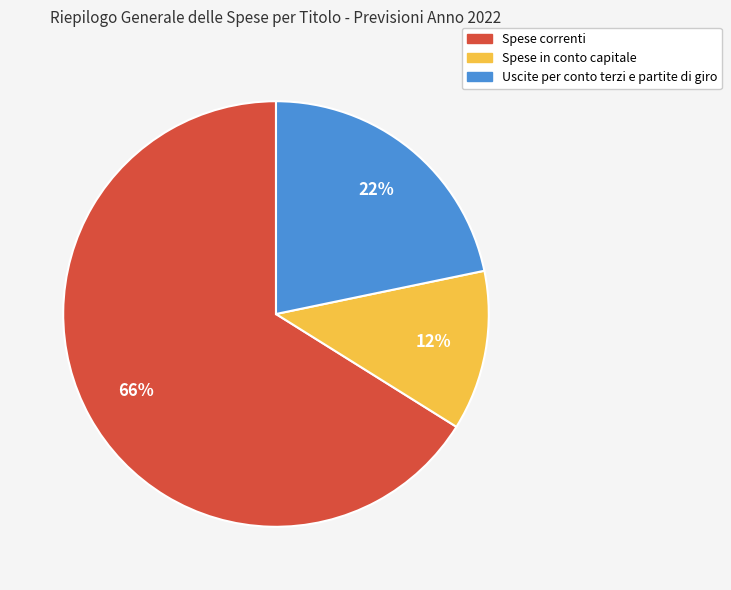

To the nearest percent, what is the combined percentage of Spese correnti and Spese in conto capitale?

78%